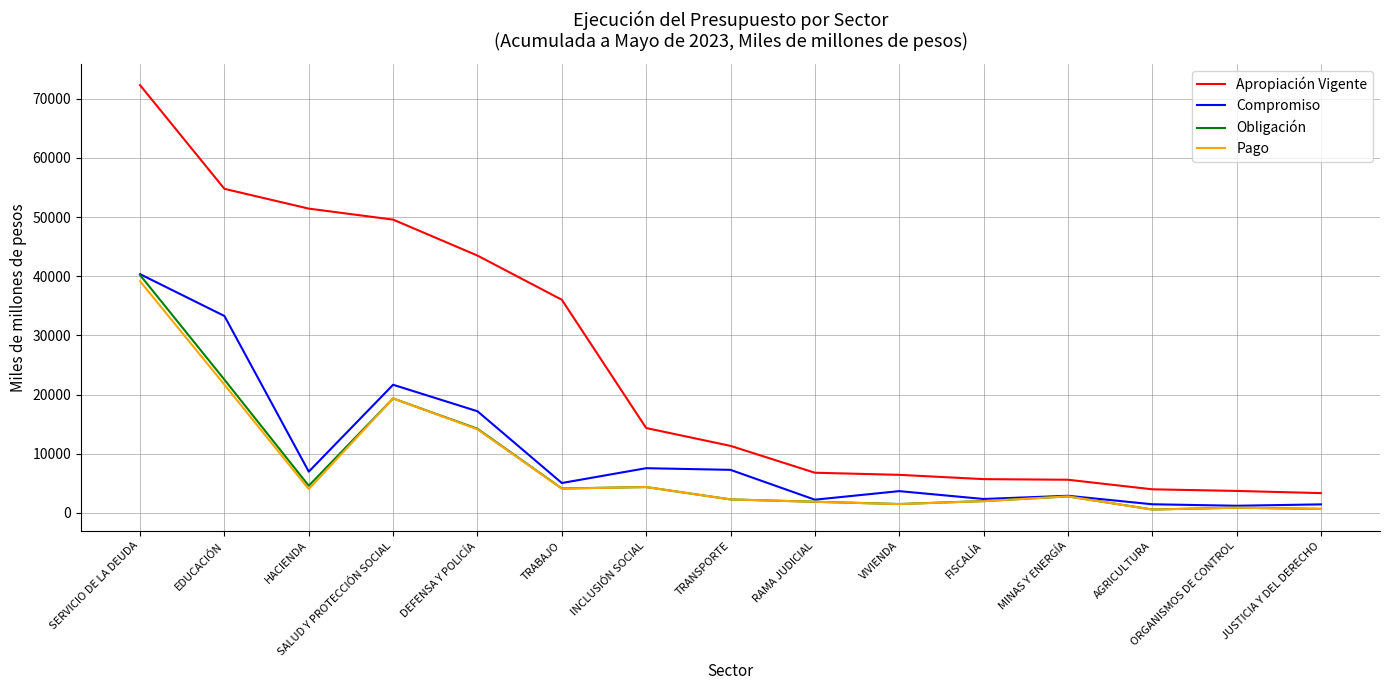

True or false: Compromiso has more than 2 points higher than both neighbors.

True